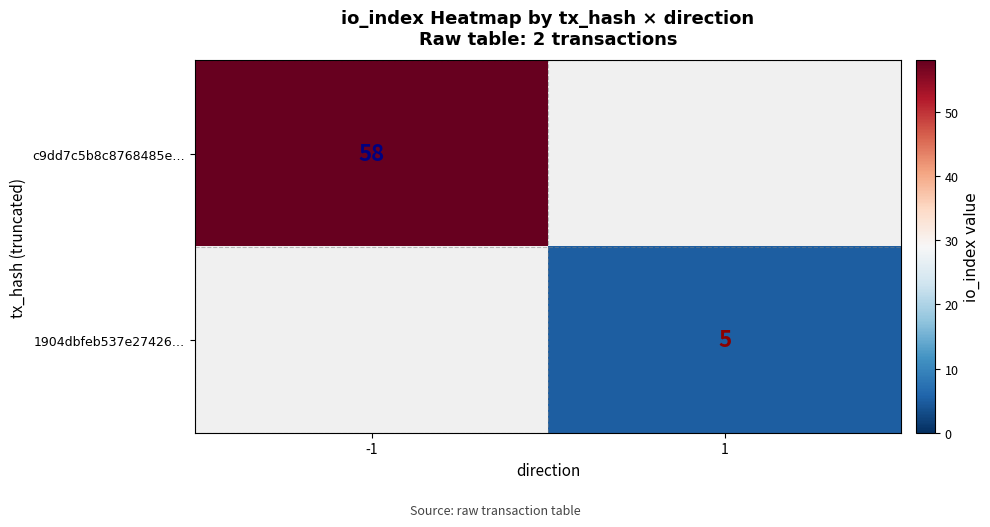

True or false: 1904dbfeb537e27426… has a value of 5 at 1.

True